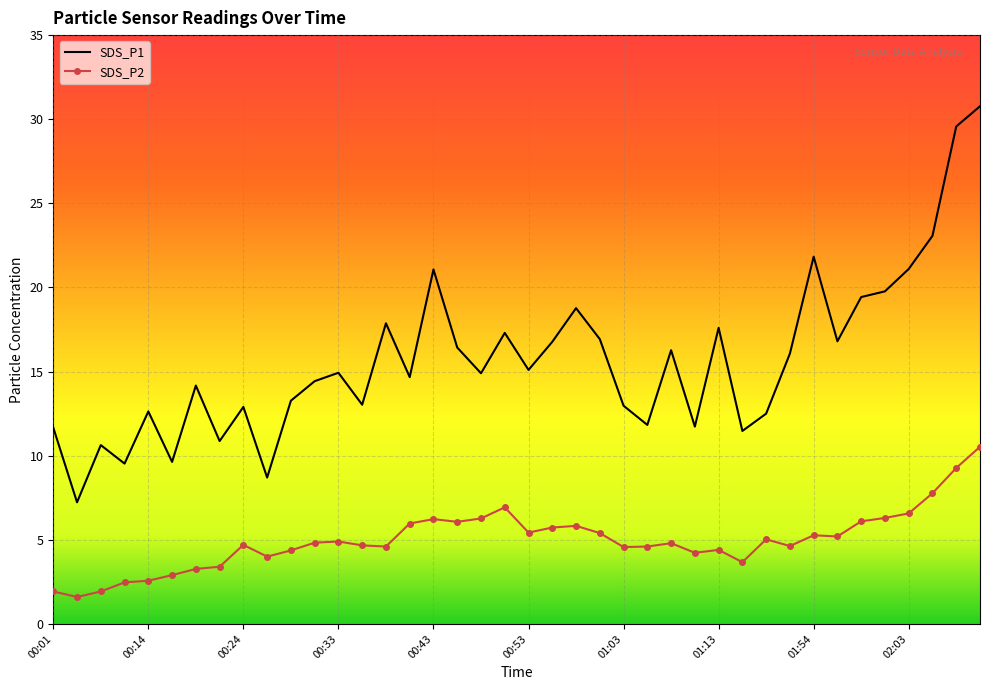

True or false: SDS_P2 and SDS_P1 intersect in this chart.

False